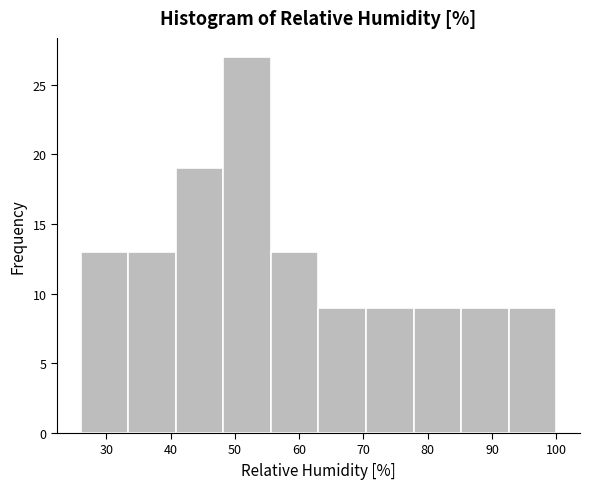

Over which range of the x-axis is the bar tallest?

48.2 to 55.6